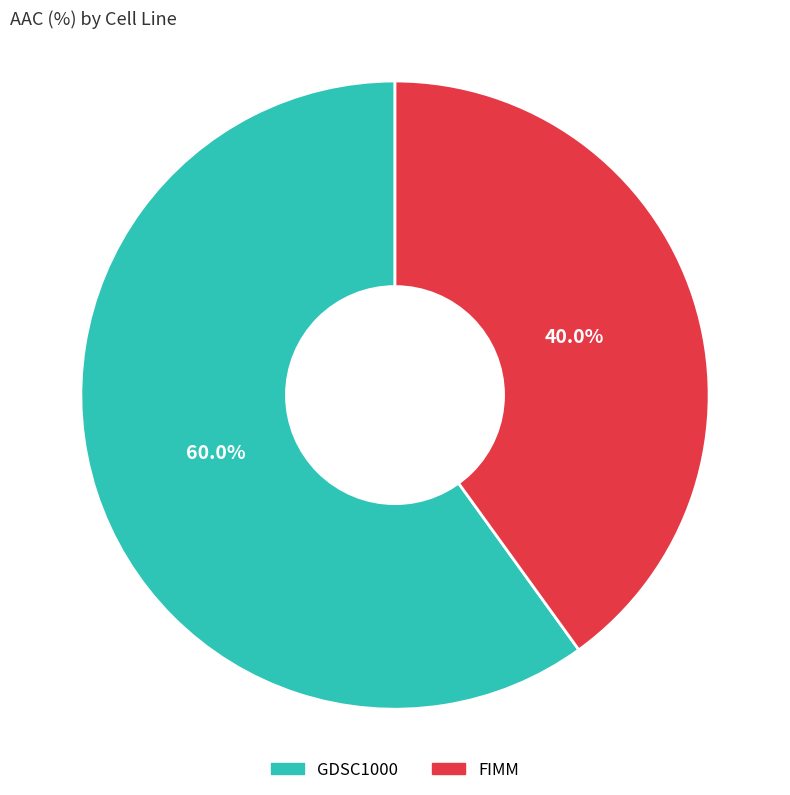

Does FIMM account for over 50% of the chart?

No